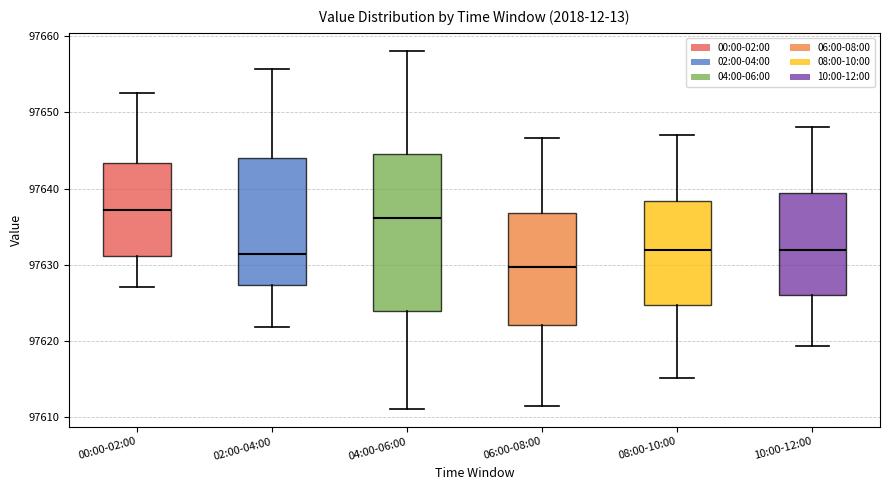

Which box is the tallest, from its lower edge to its upper edge?

04:00-06:00